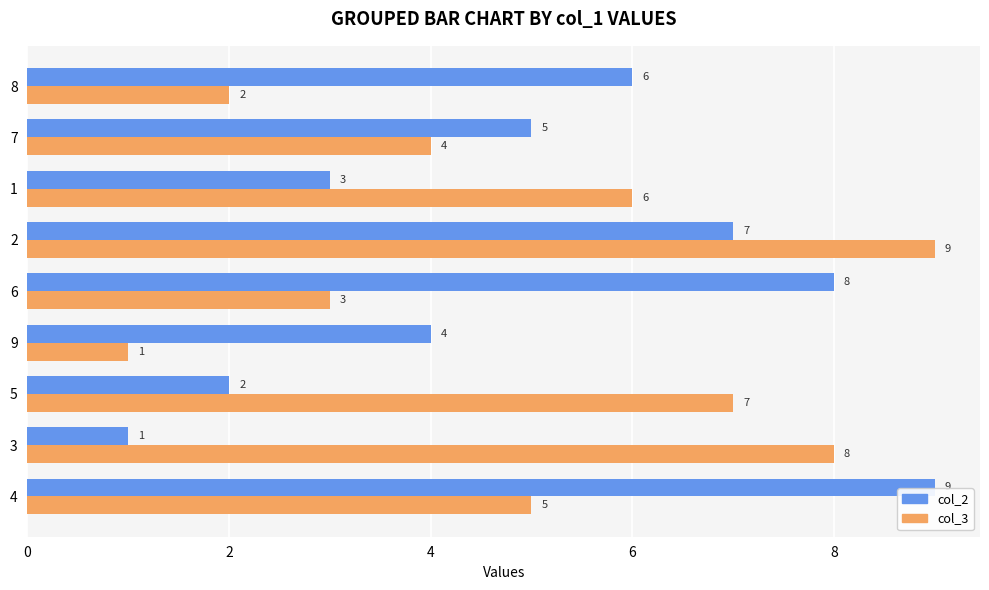

What is the spread (max minus min) of values at 8?

4